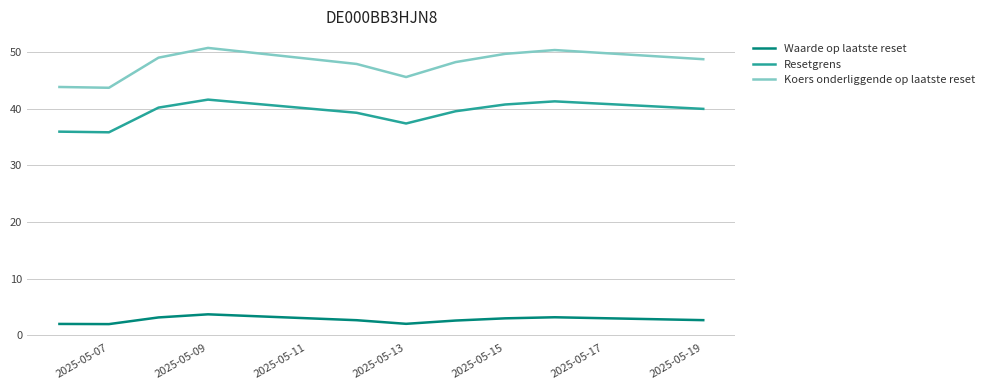

List the series in order of their overall mean, highest first.

Koers onderliggende op laatste reset, Resetgrens, Waarde op laatste reset